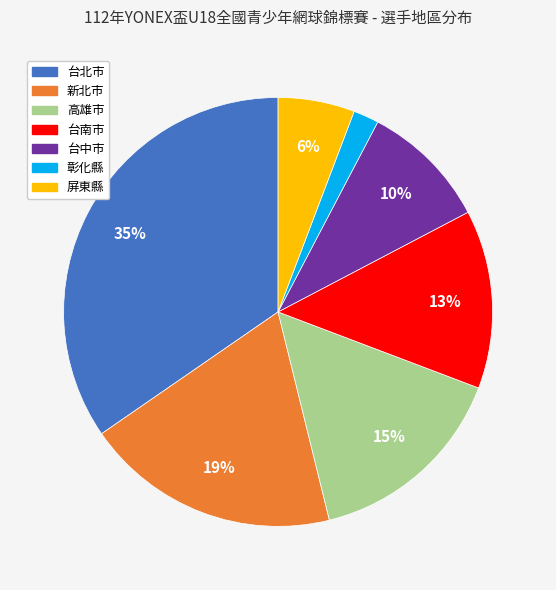

Is there a majority slice in this chart?

No